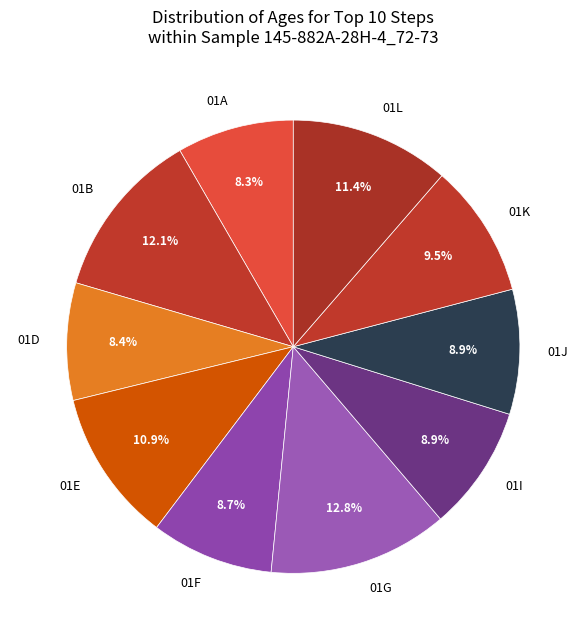

Which has a higher value, 01I or 01K?

01K